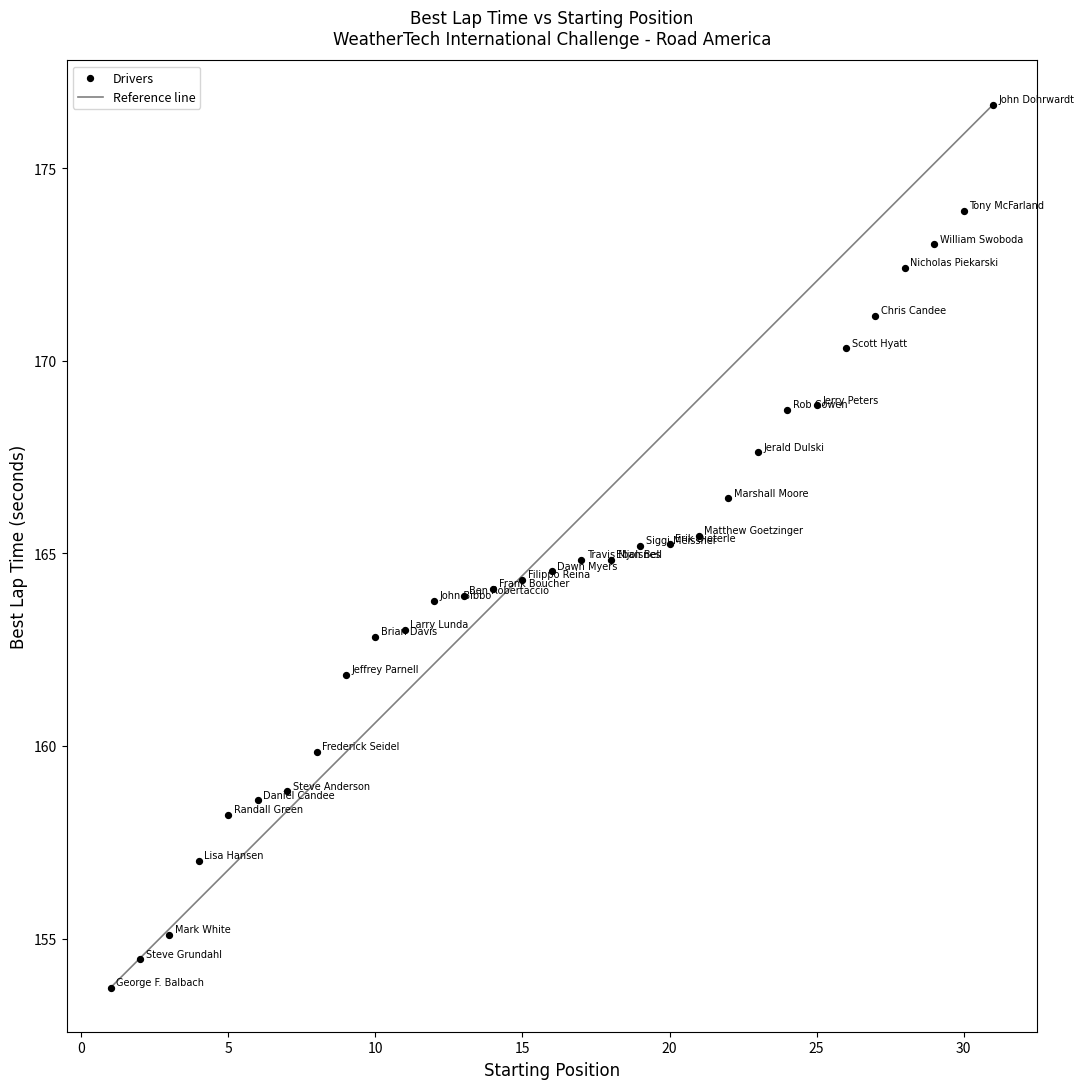

What is the range of Y values (max minus min)?

22.9